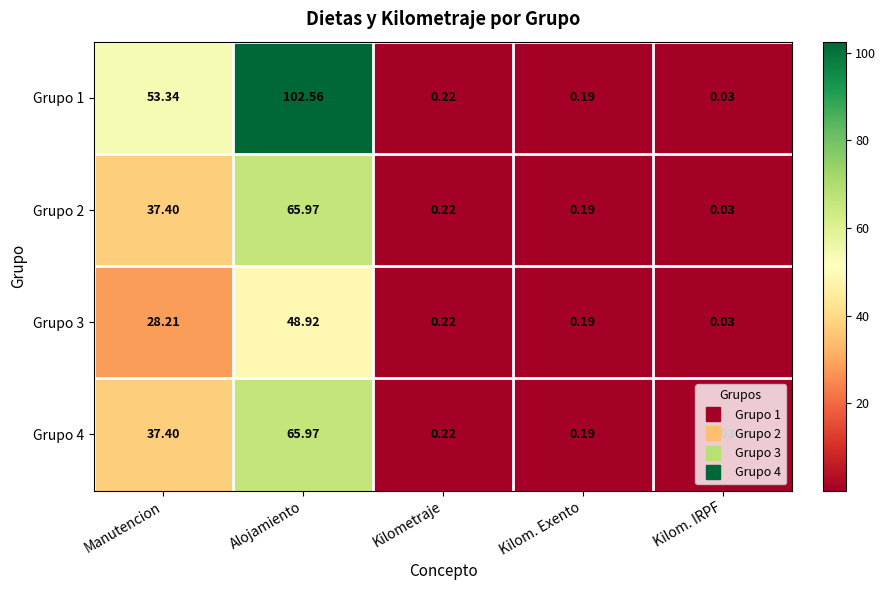

Is the value of Grupo 1 at Kilom. Exento greater than the value of Grupo 3 at Manutencion?

No